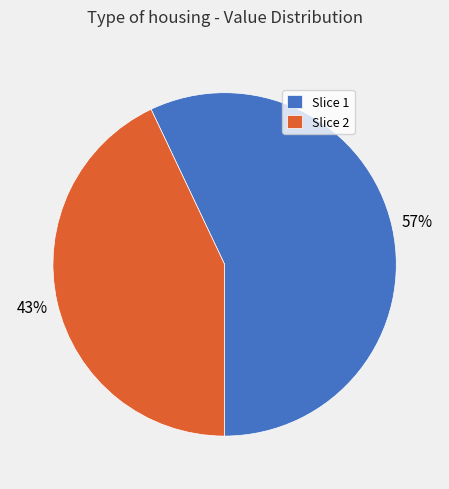

To the nearest percent, what is the difference between the largest and smallest slice percentages?

14%